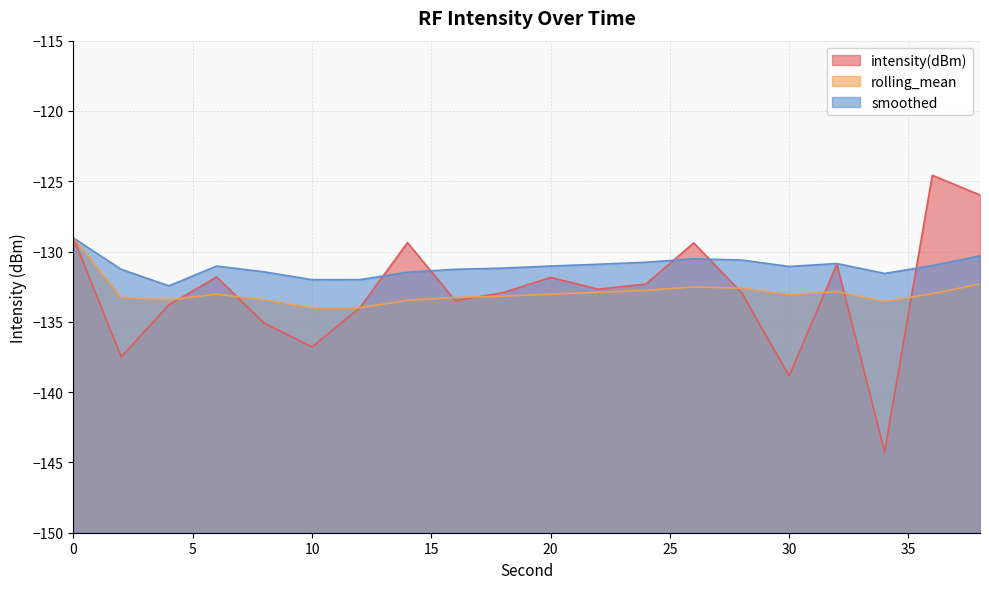

Does the chart display data point markers on the line(s)?

No